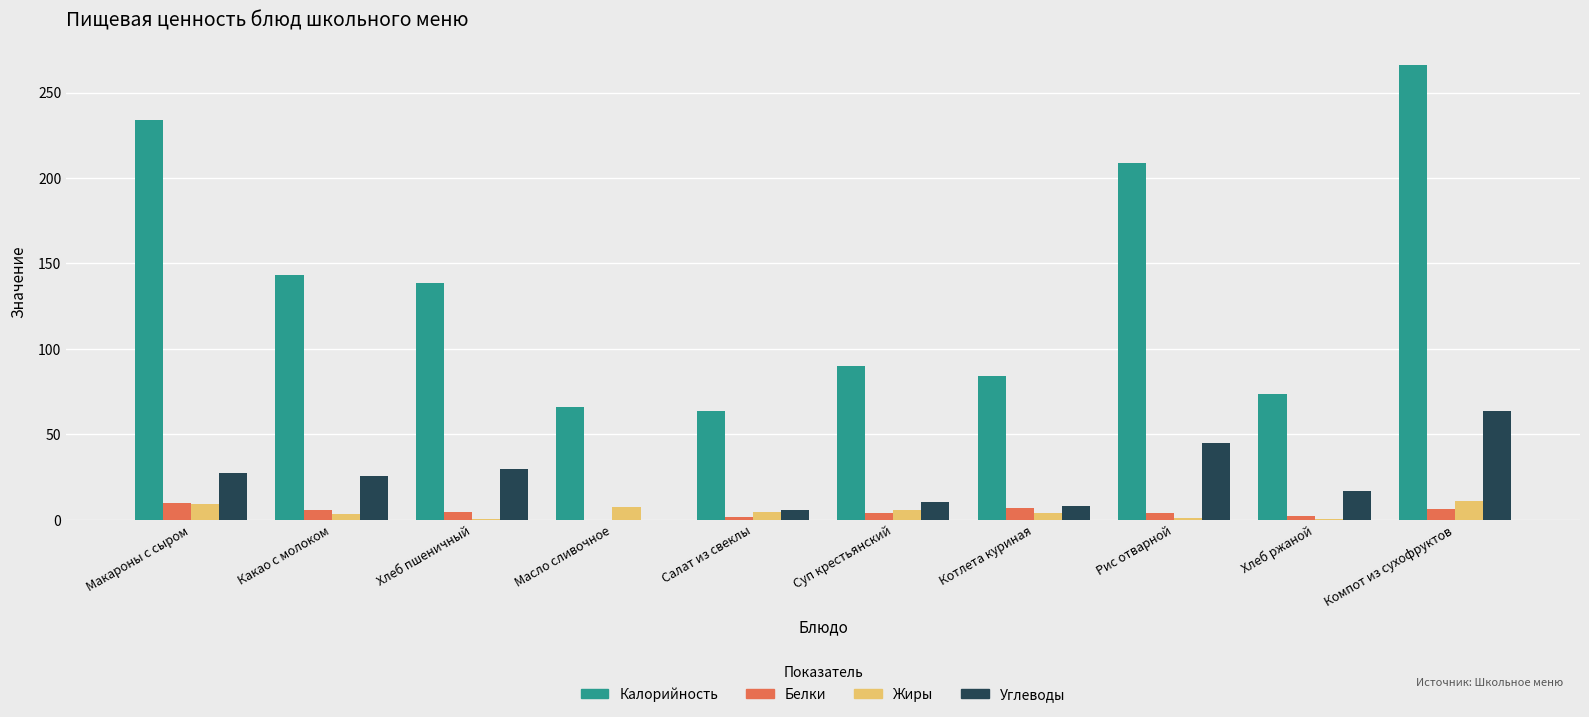

Is it true that Калорийность equals 63.9 at Салат из свеклы?

True